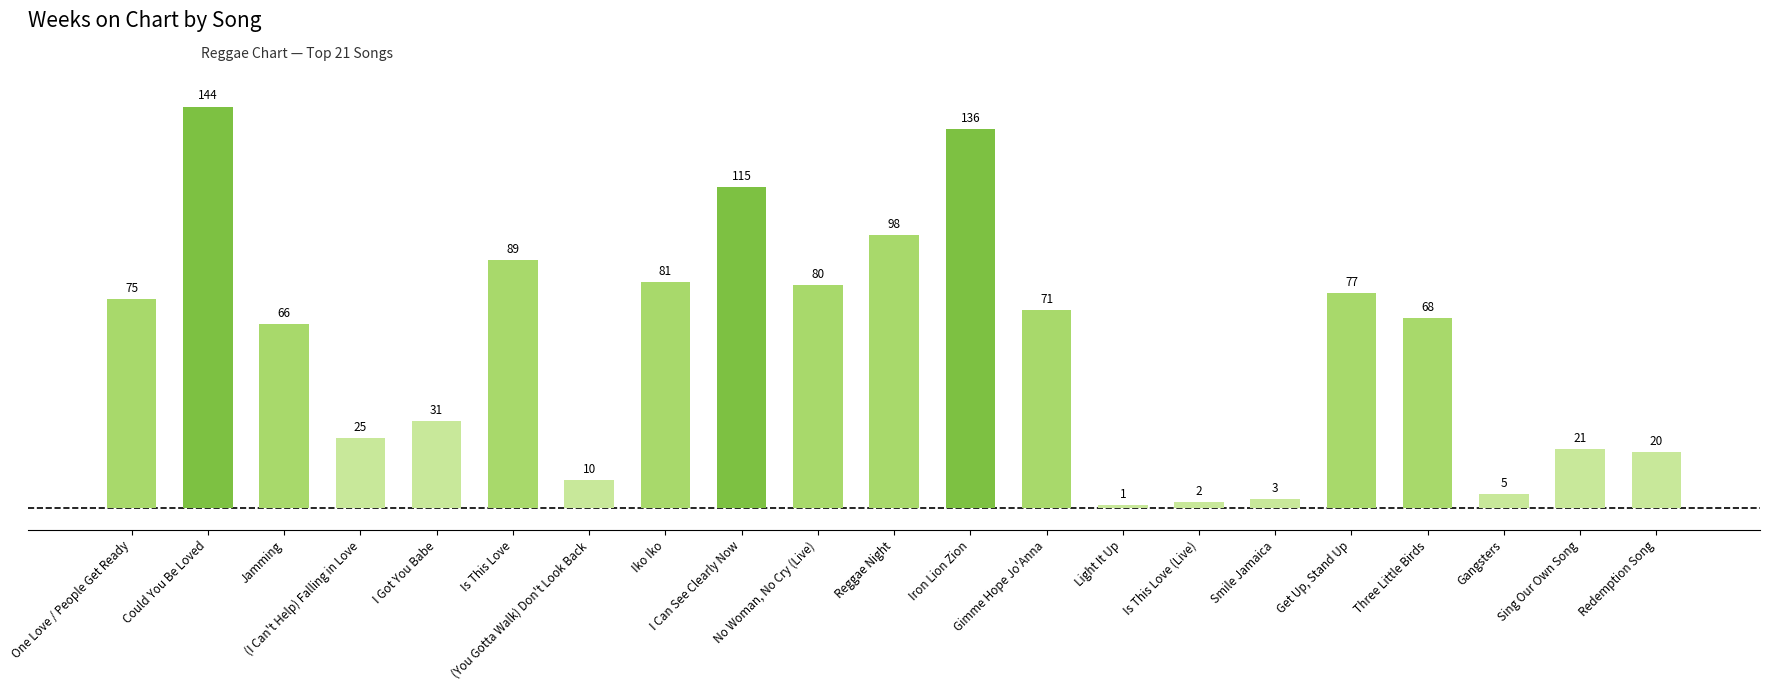

The value at No Woman, No Cry (Live) is 80. True or false?

True